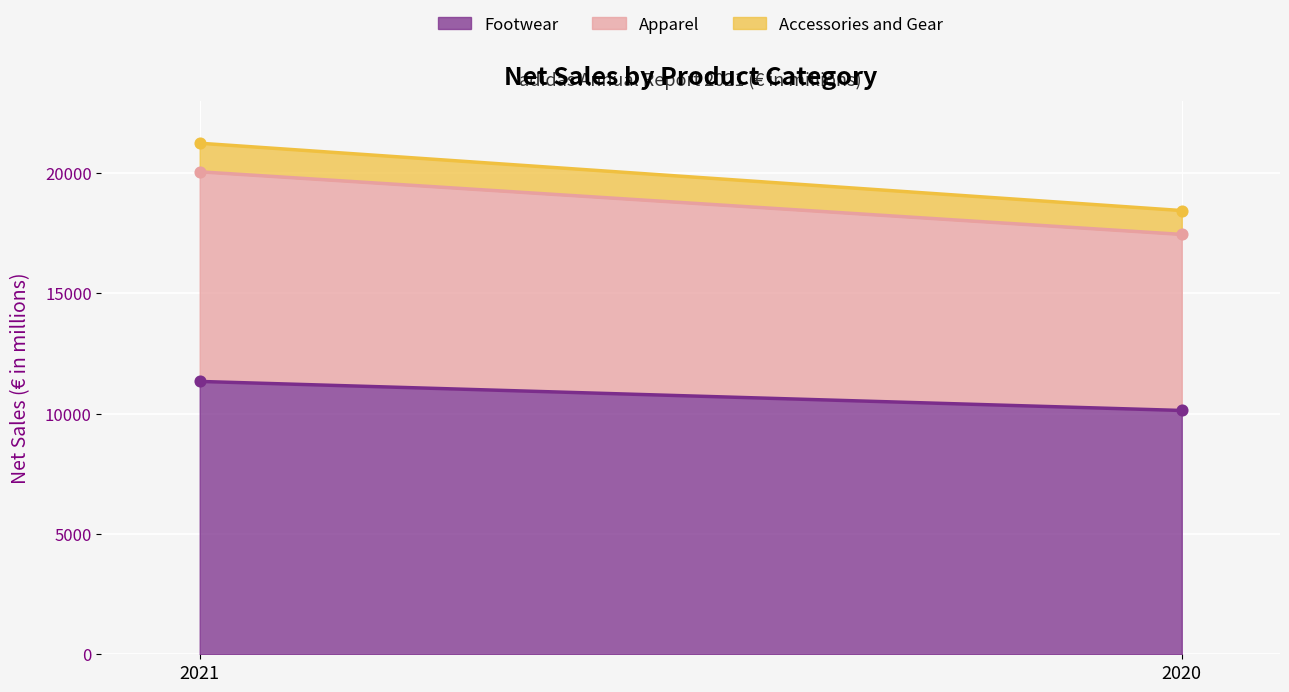

Which series has the widest spread of Y values?

Apparel